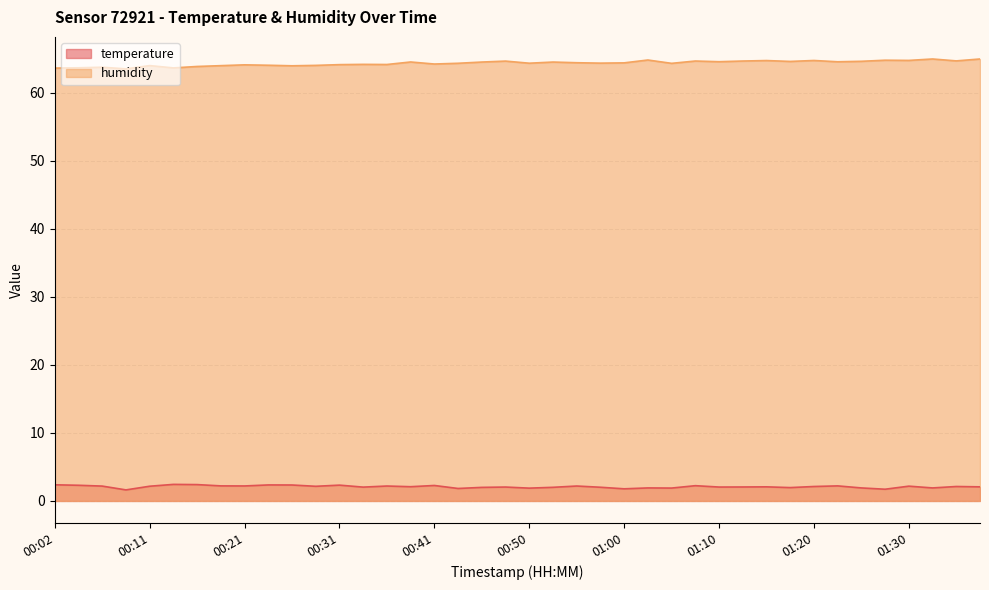

What are all the series names shown in the legend?

temperature, humidity